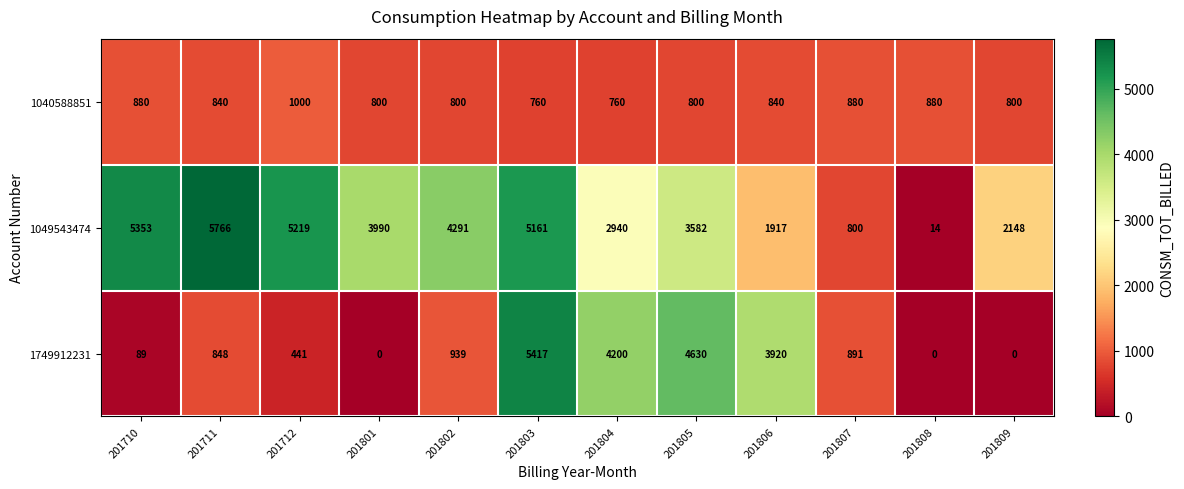

List the series in order of their peak value, highest first.

1049543474, 1749912231, 1040588851